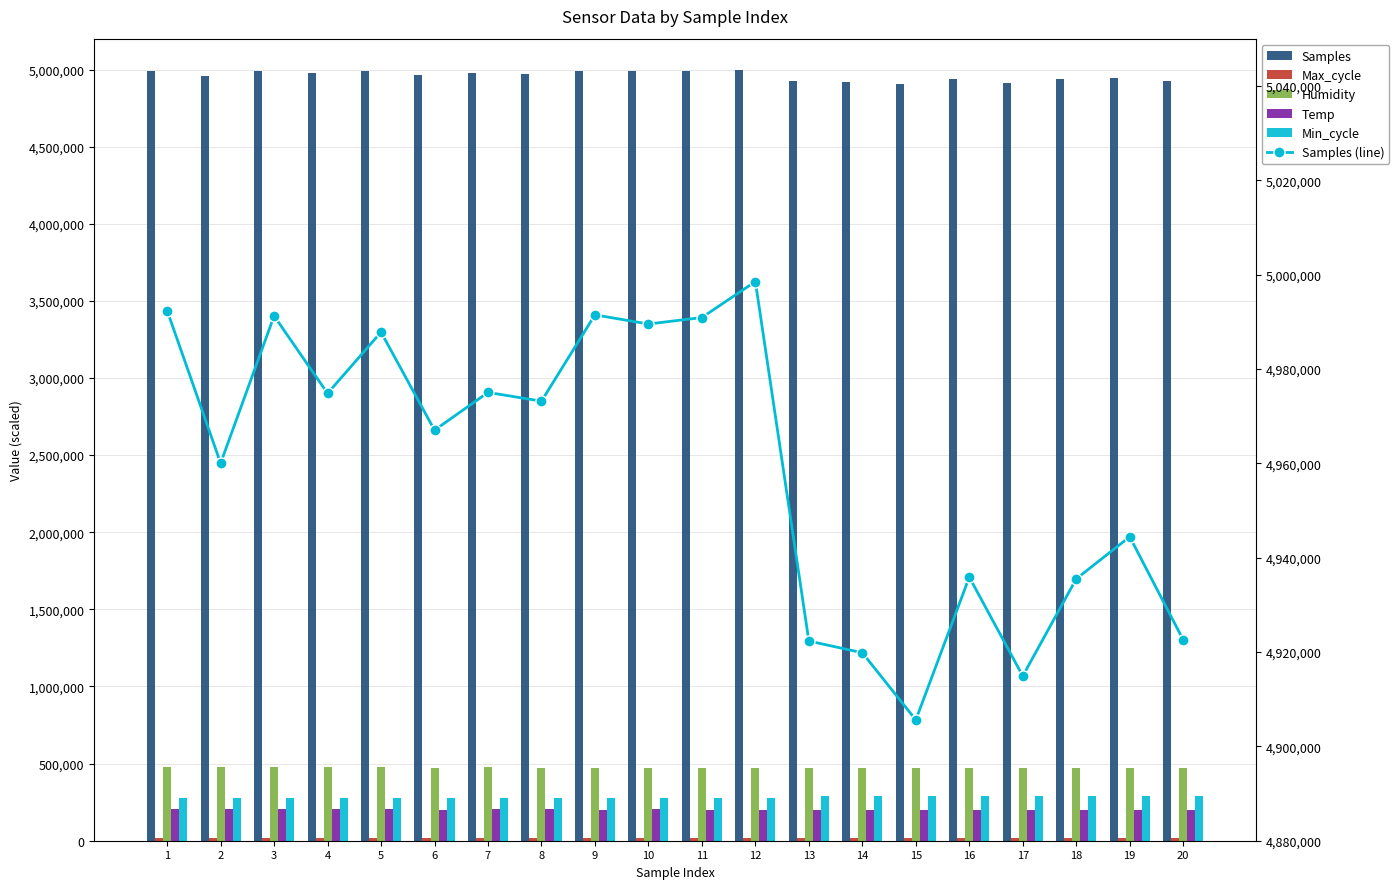

How many groups of bars are there?

20